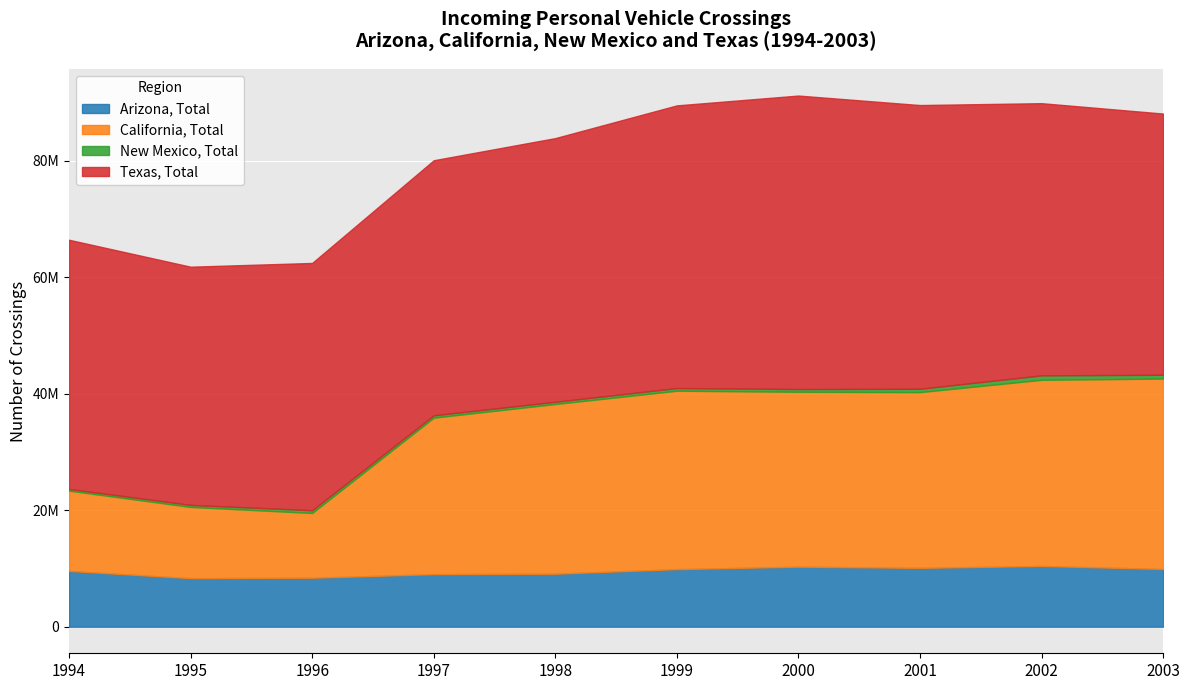

What is the average value of the Arizona, Total series?

9508111